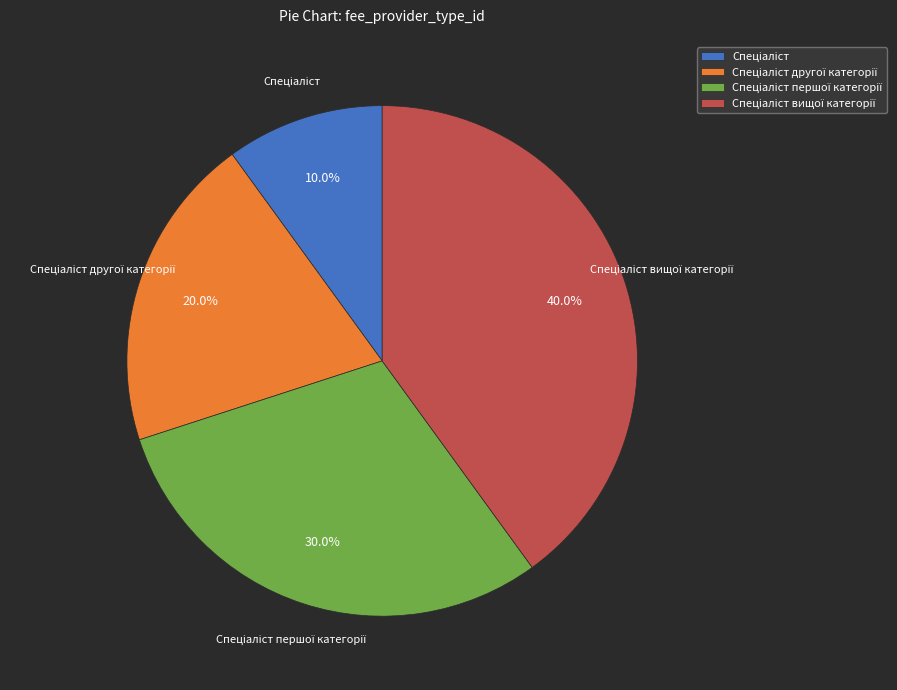

Is there a majority slice in this chart?

No